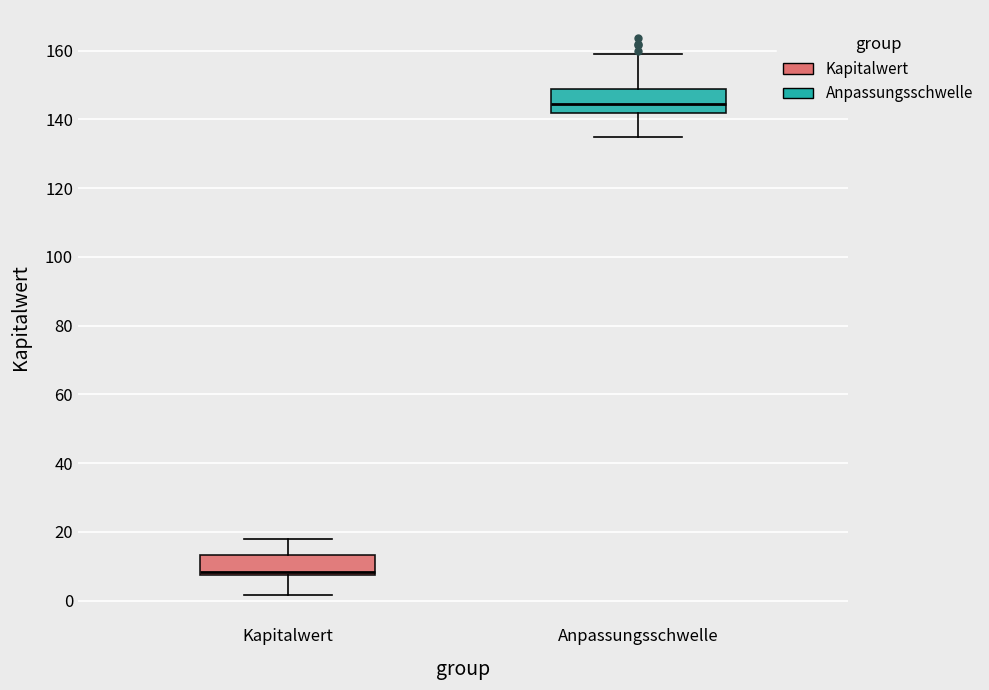

Which box's median line is the highest?

Anpassungsschwelle